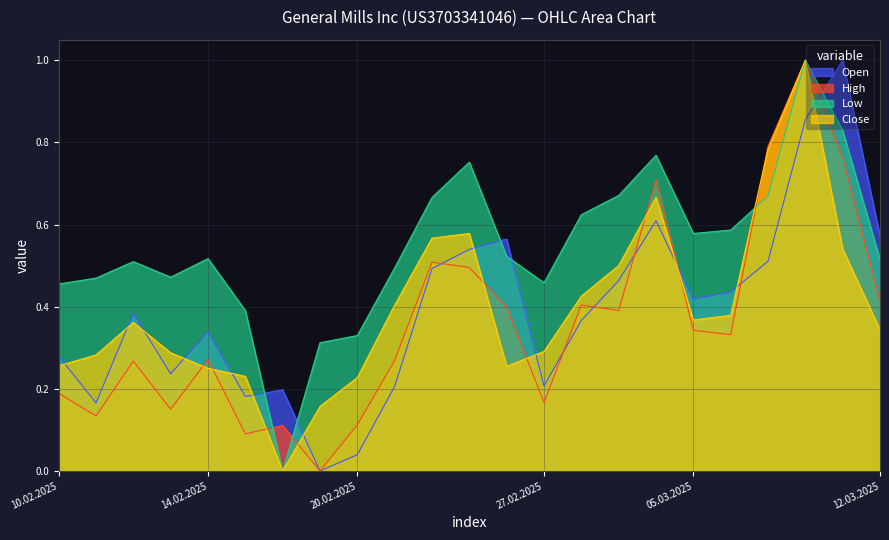

Where is Low nearest to the value 0?

18.02.2025